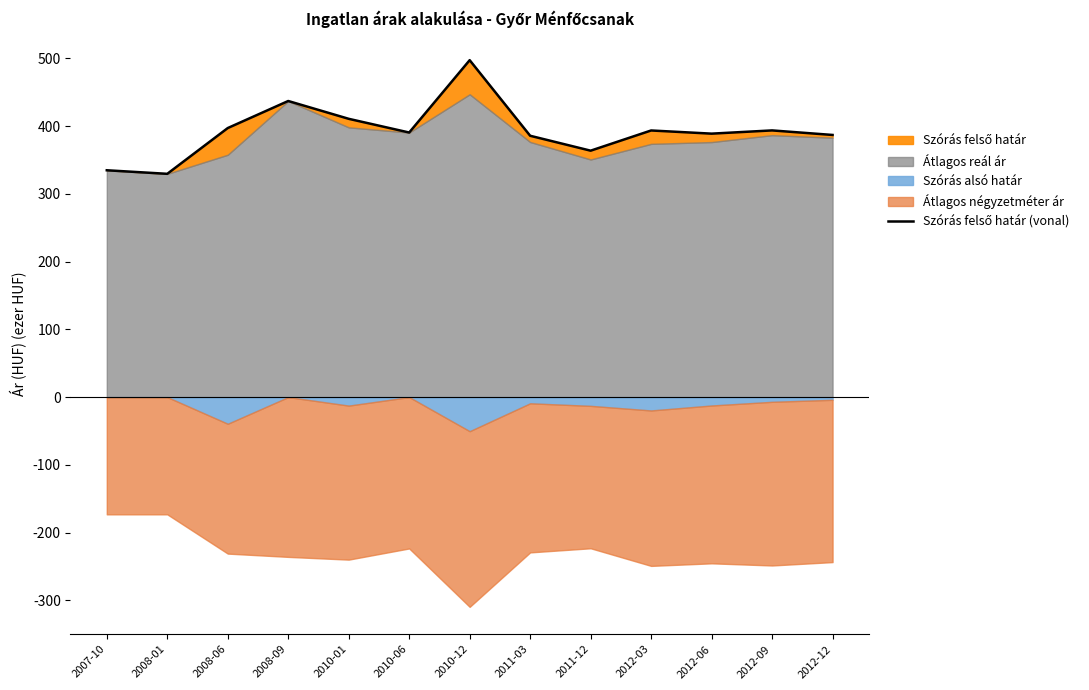

At which label is the value closest to 413?

2010-01